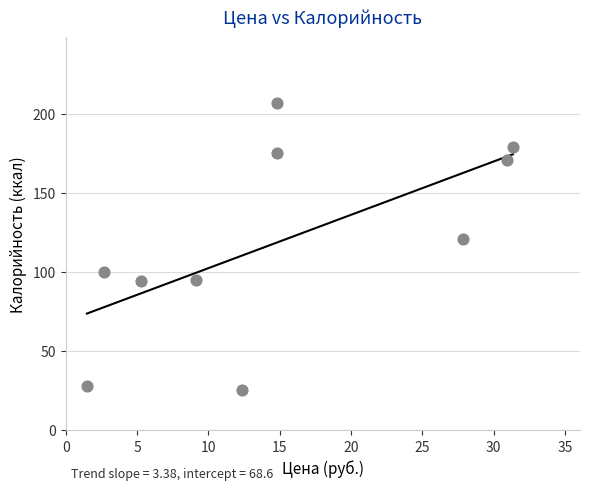

What is the range of Y values (max minus min)?

182